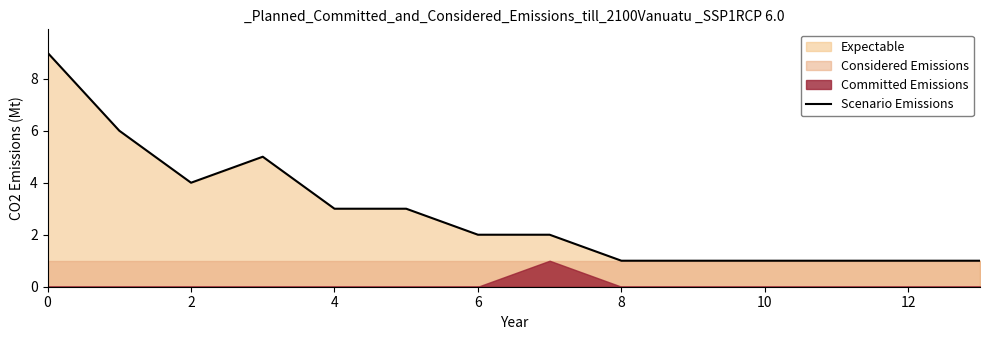

What is the maximum value for Scenario Emissions?

9